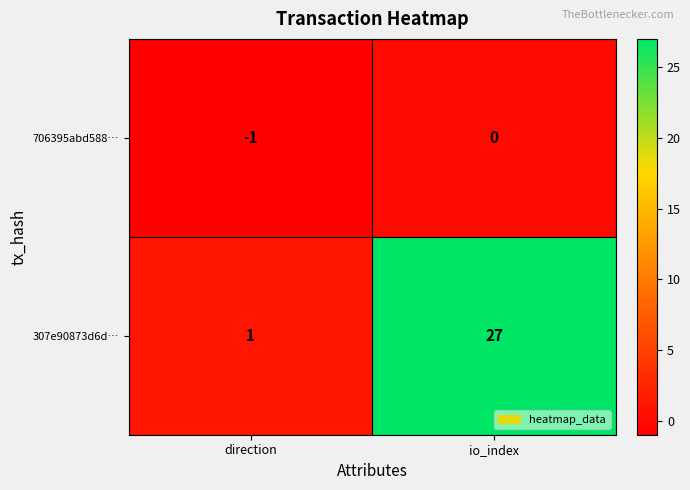

At direction, list the series in order from smallest to largest.

706395abd588…, 307e90873d6d…